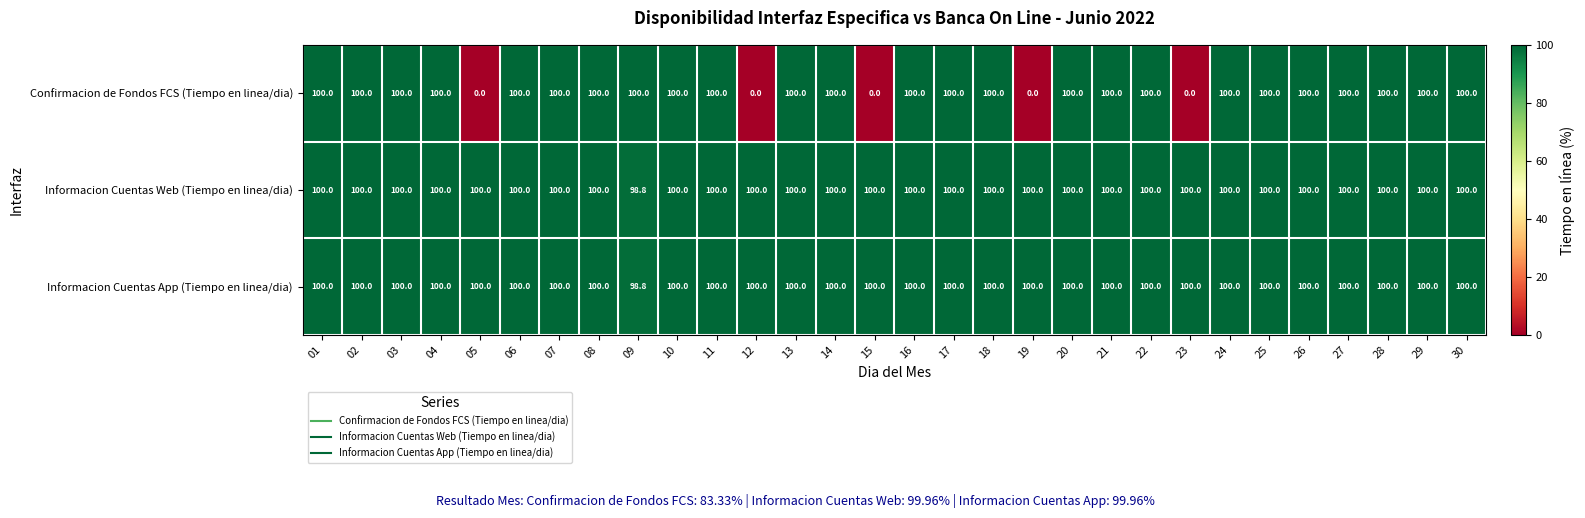

Where is Informacion Cuentas Web (Tiempo en linea/dia) nearest to the value 99?

09